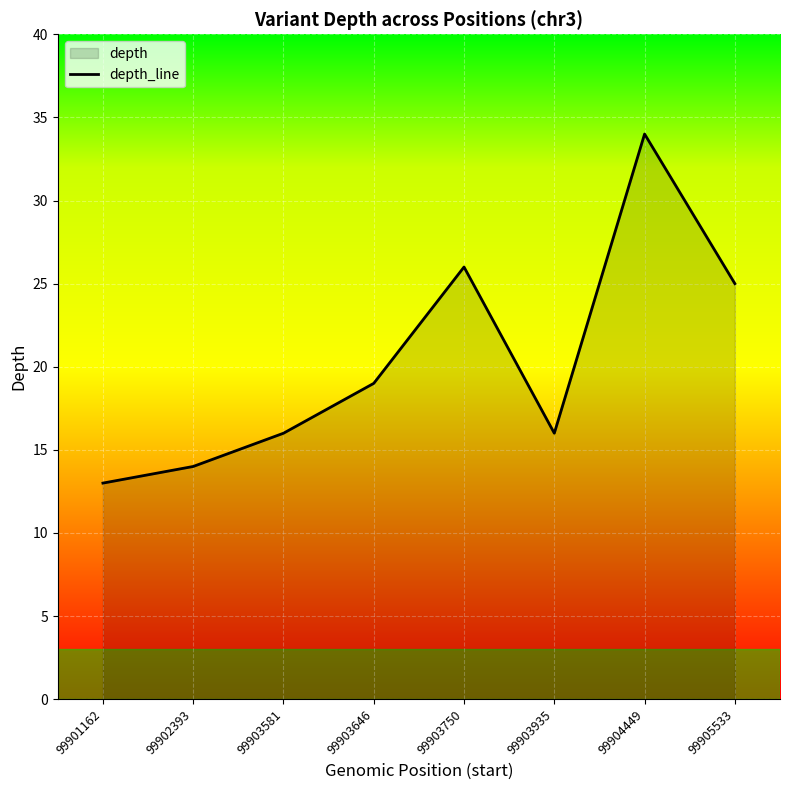

Rank the categories by value from highest to lowest.

99904449, 99903750, 99905533, 99903646, 99903581, 99903935, 99902393, 99901162